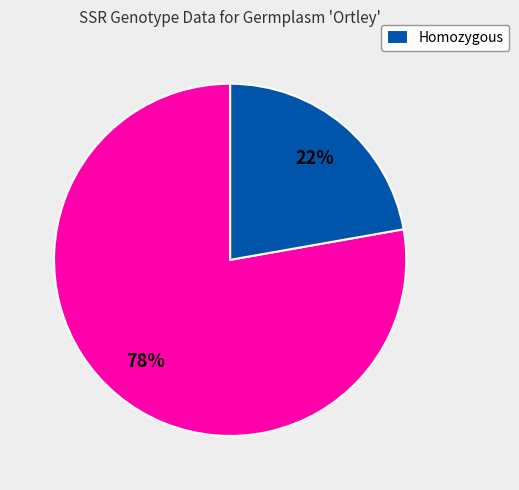

Does any single category account for the majority?

Yes